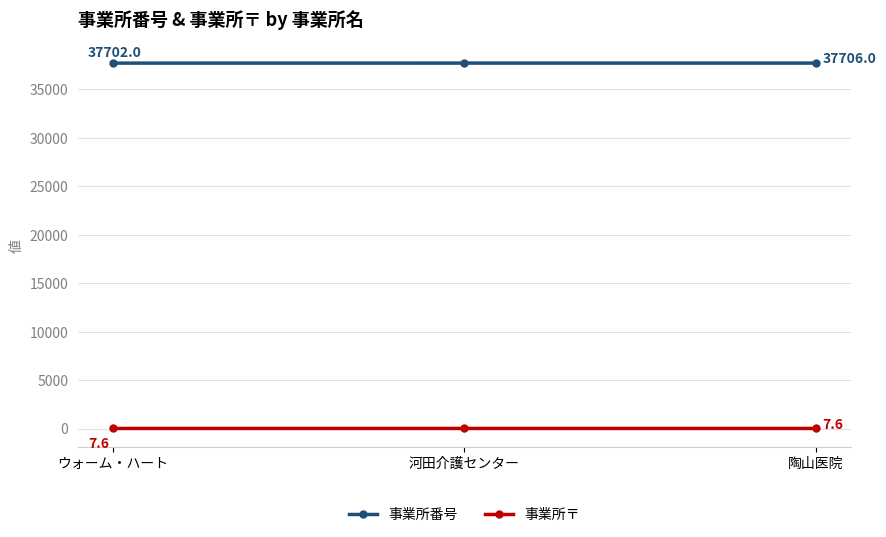

How many data points does each series have?

3